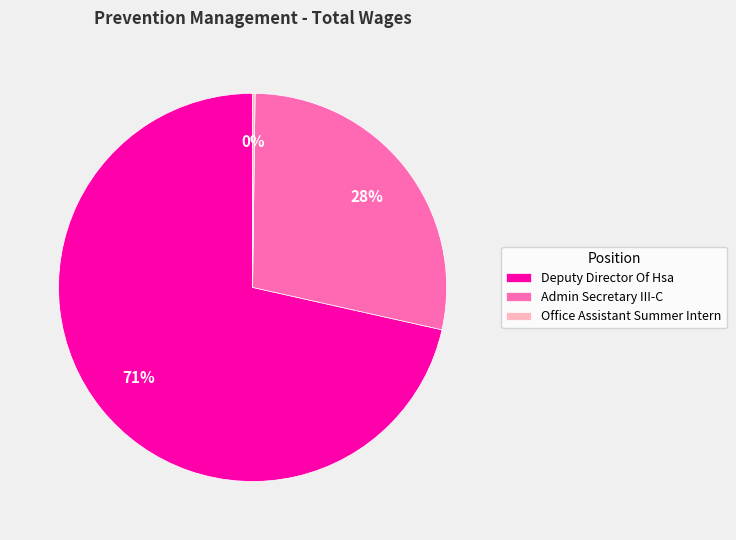

To the nearest percent, what is the difference between the Admin Secretary III-C and Deputy Director Of Hsa slice percentages?

43%